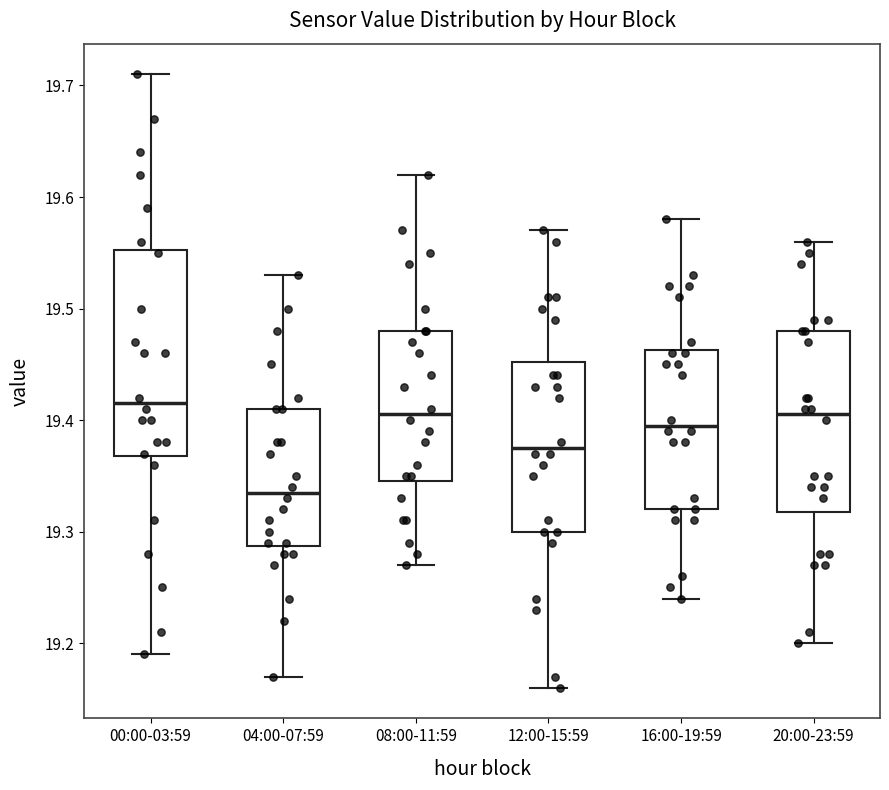

Which box is the tallest, from its lower edge to its upper edge?

00:00-03:59